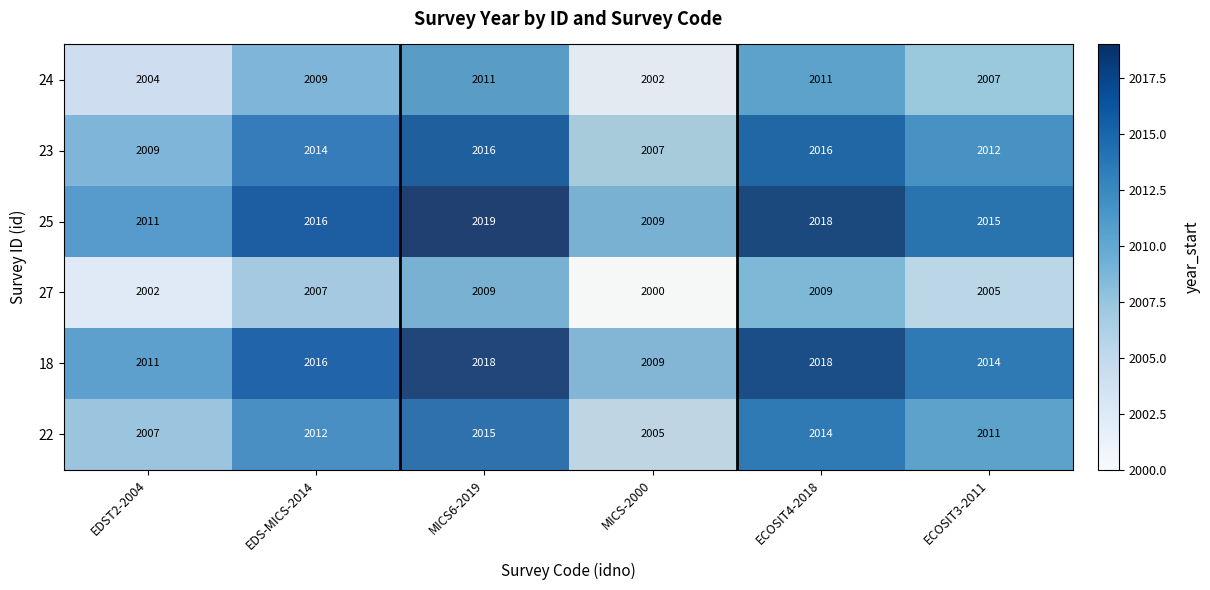

What is the maximum value shown in the chart?

2019